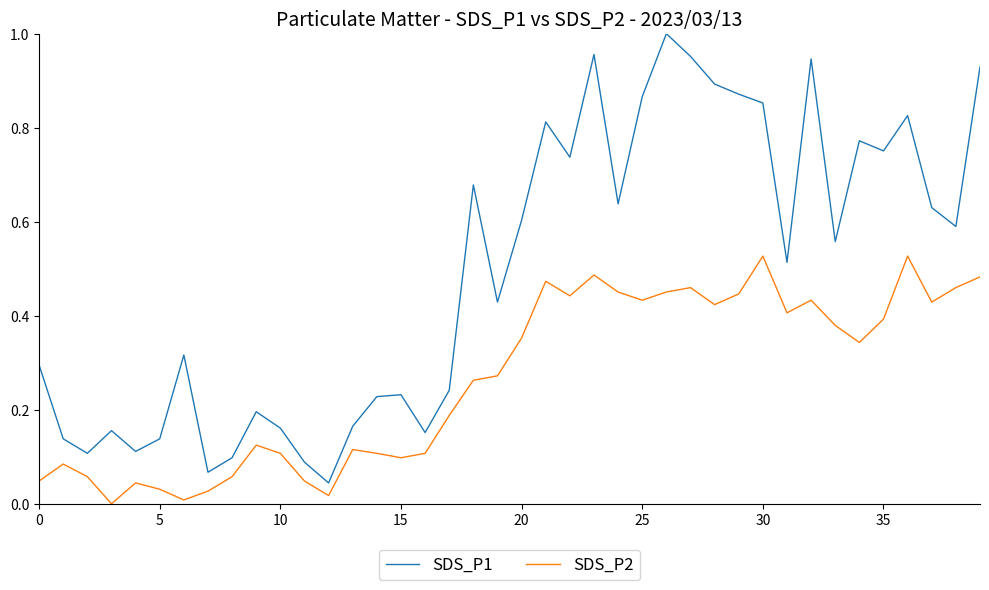

True or false: SDS_P1 and SDS_P2 cross at least once.

False